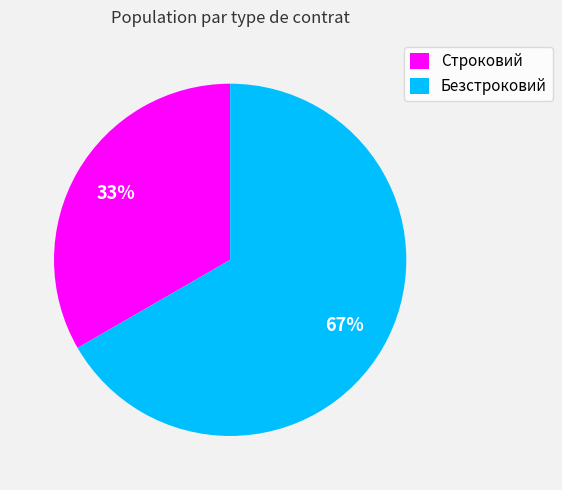

Which category has the biggest portion of the pie?

Безстроковий